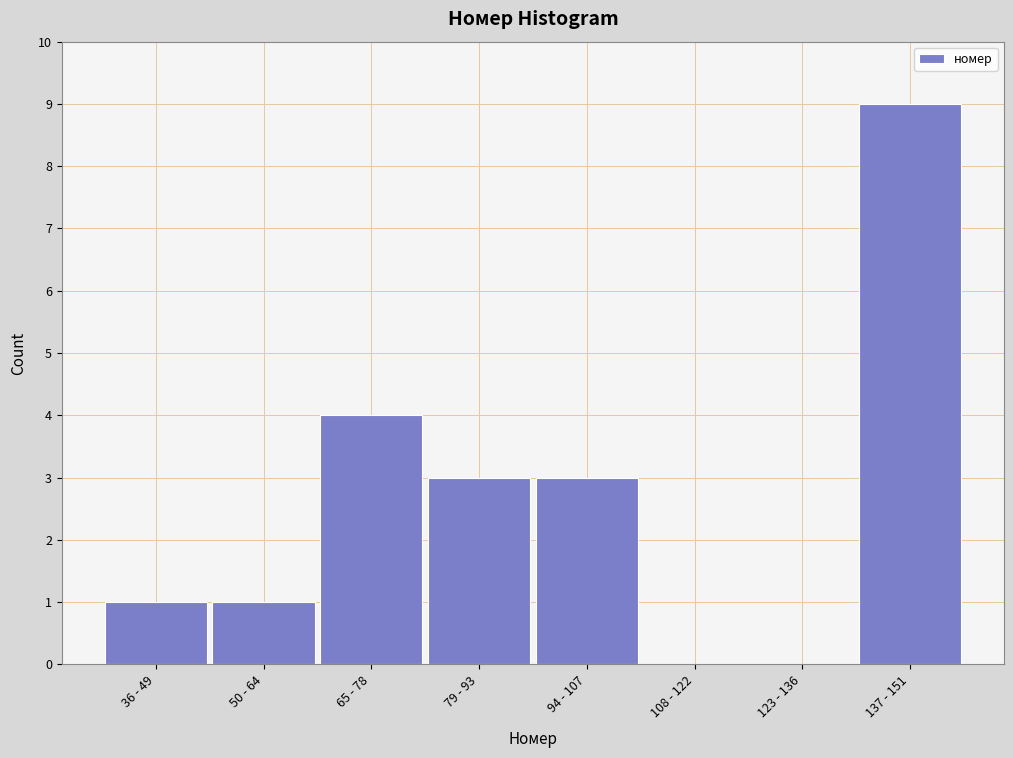

Reading left to right, transcribe all the data shown in this chart.

36 - 49=1	50 - 64=1	65 - 78=4	79 - 93=3	94 - 107=3	108 - 122=0	123 - 136=0	137 - 151=9